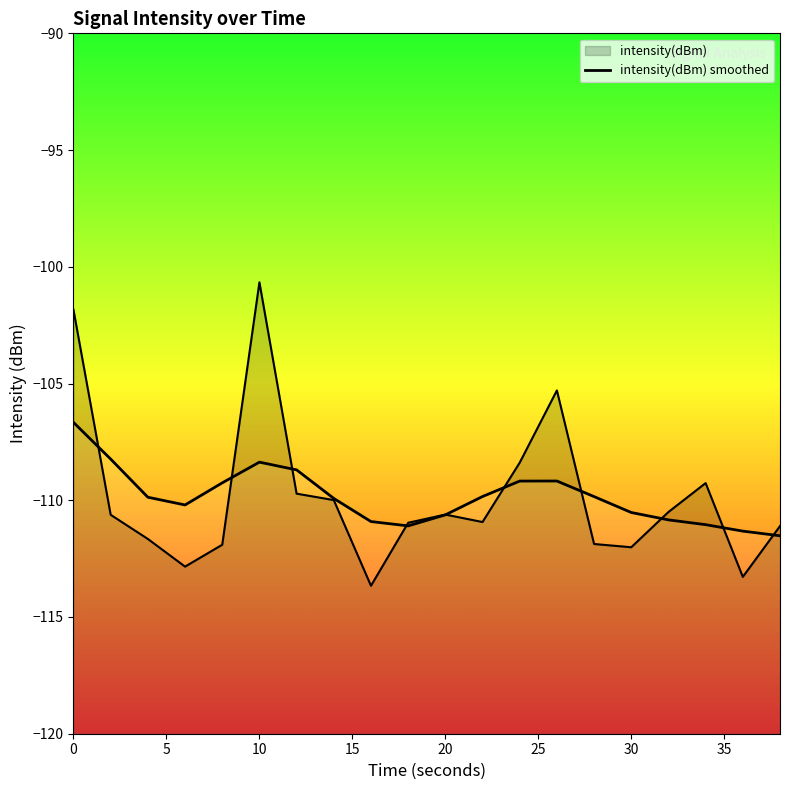

Reading left to right, extract all data points from this chart.

-106.7	-108.2	-109.9	-110.2	-109.3	-108.4	-108.7	-109.9	-110.9	-111.1	-110.6	-109.8	-109.2	-109.2	-109.8	-110.5	-110.8	-111.0	-111.3	-111.5